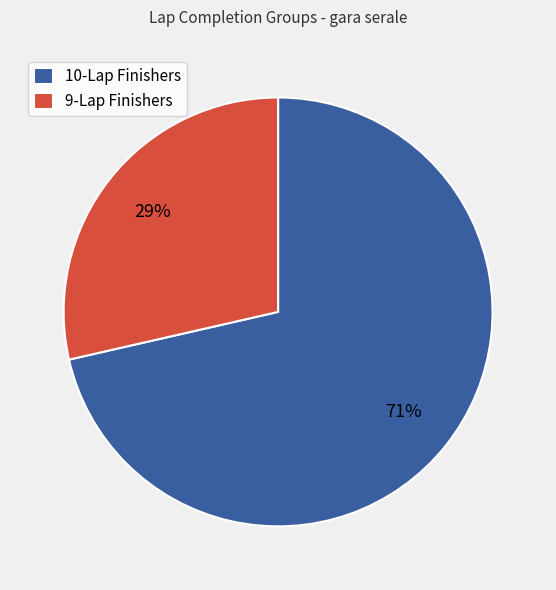

Between 9-Lap Finishers and 10-Lap Finishers, which is larger?

10-Lap Finishers